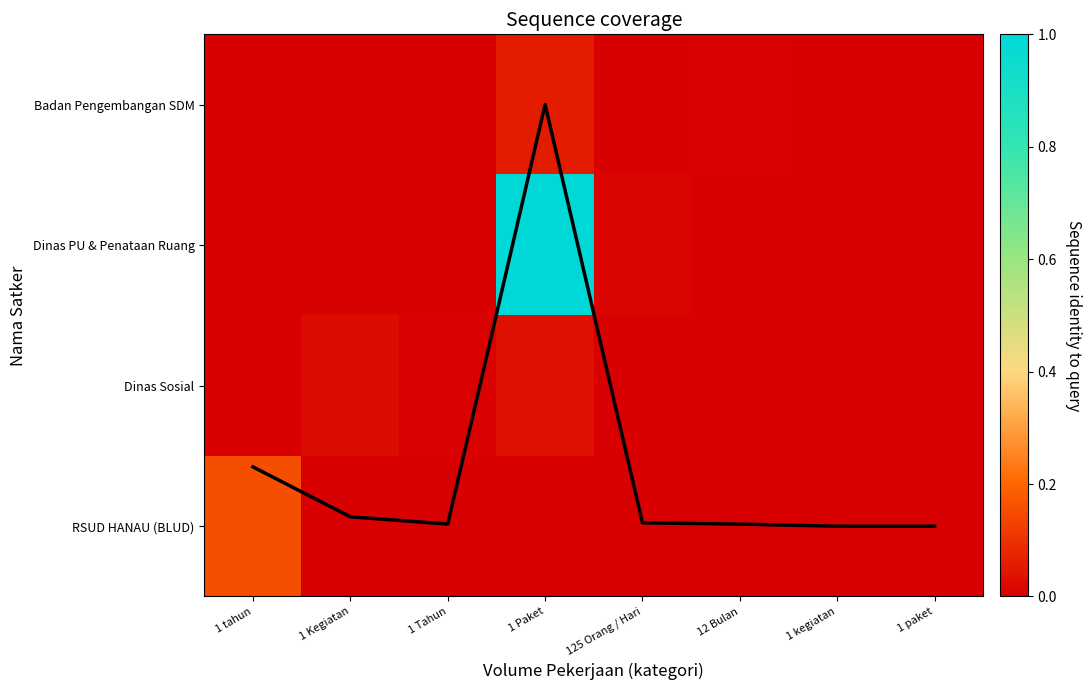

Is the value of coverage at 1 Tahun greater than the value of RSUD HANAU (BLUD) at 1 paket?

Yes